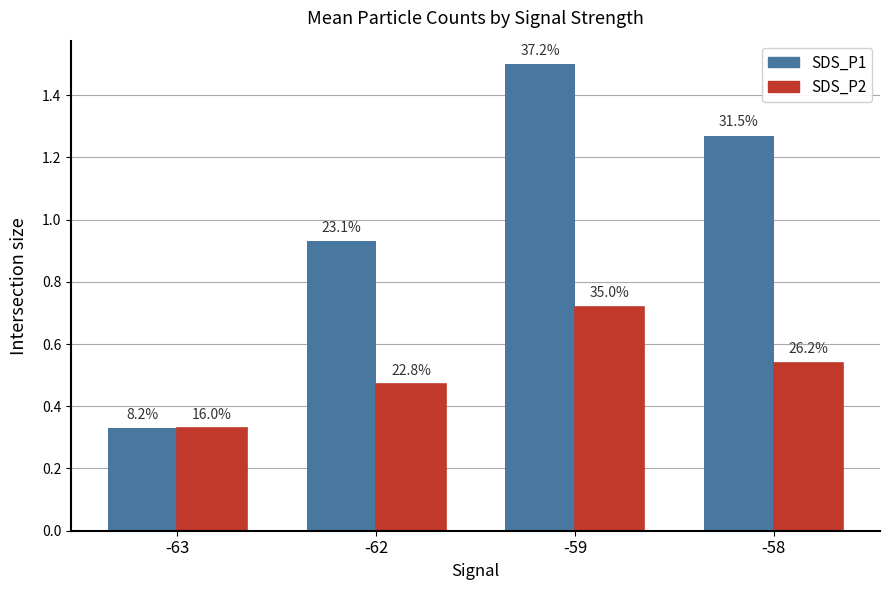

Is the value of SDS_P1 at -63 greater than the value of SDS_P2 at -59?

No